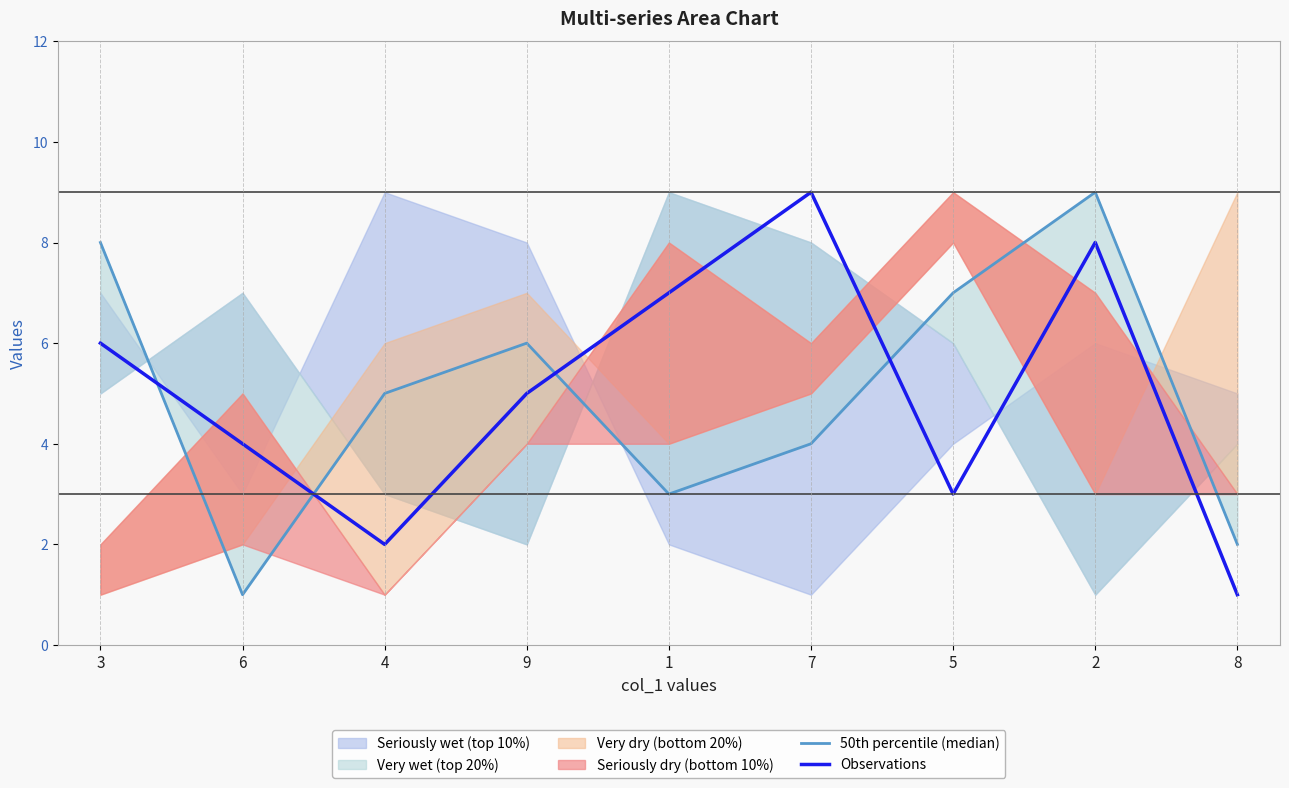

What is the minimum value for 50th percentile (median)?

1